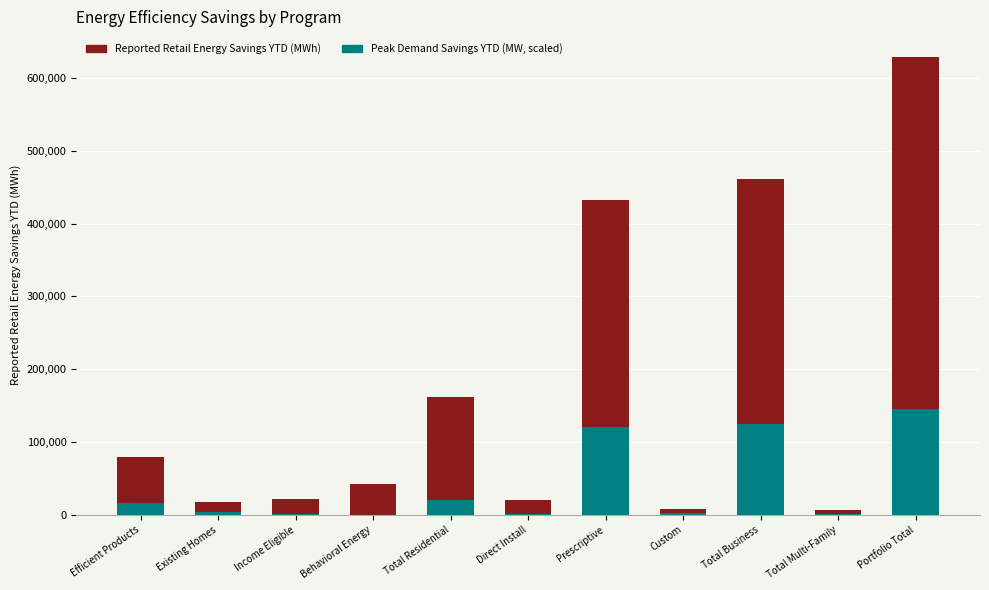

At which category is the sum across all series the highest?

Portfolio Total